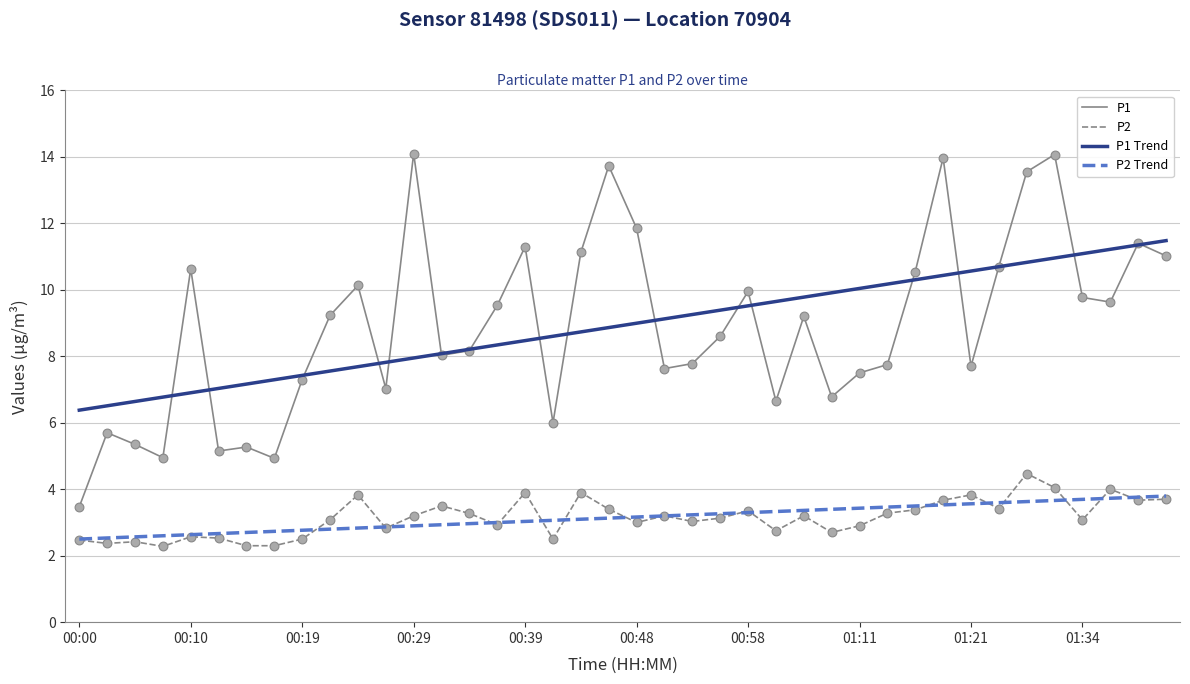

Which series has the largest range (max minus min)?

P1